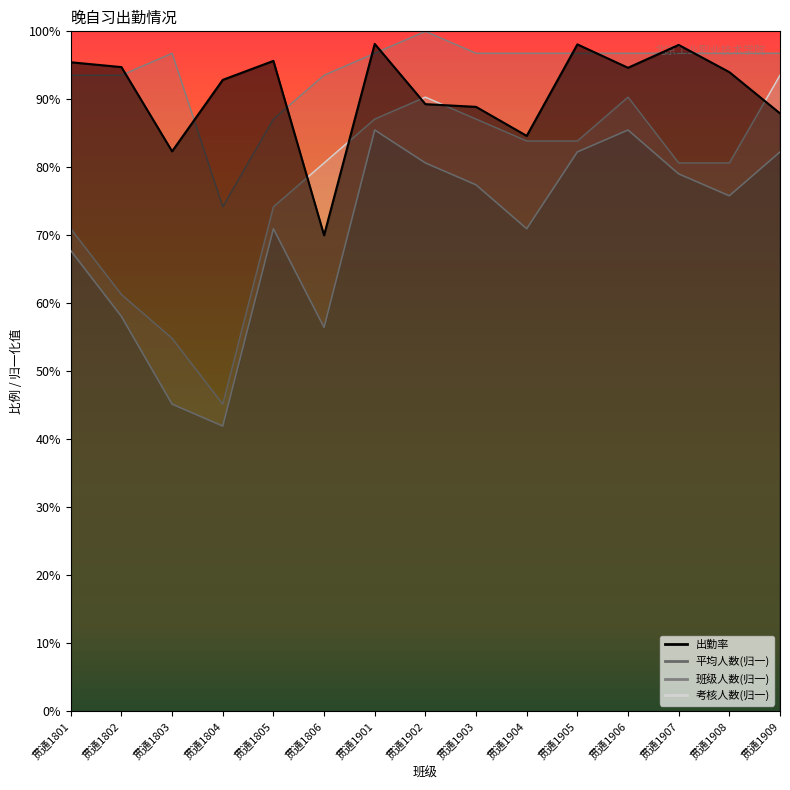

True or false: 出勤率 and 平均人数 cross at least once.

False